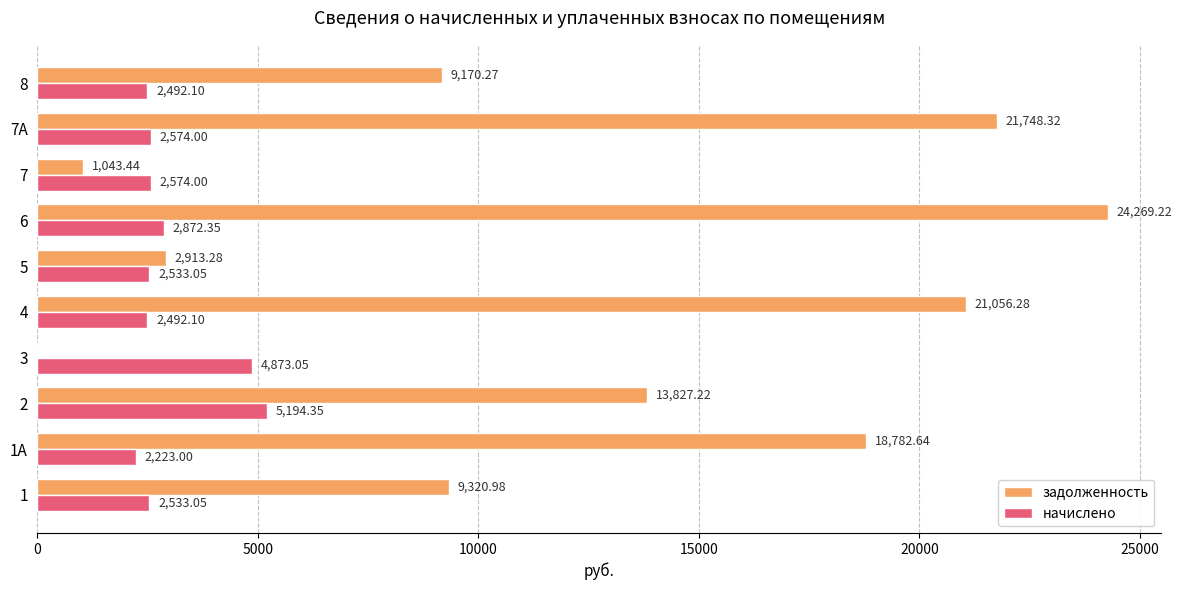

What is the sum of the начислено values at 2 and 1А?

7417.4